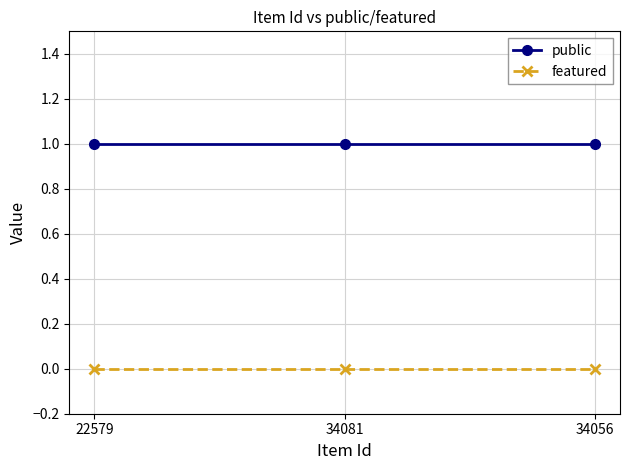

Rank the series by their average value, from highest to lowest.

public, featured